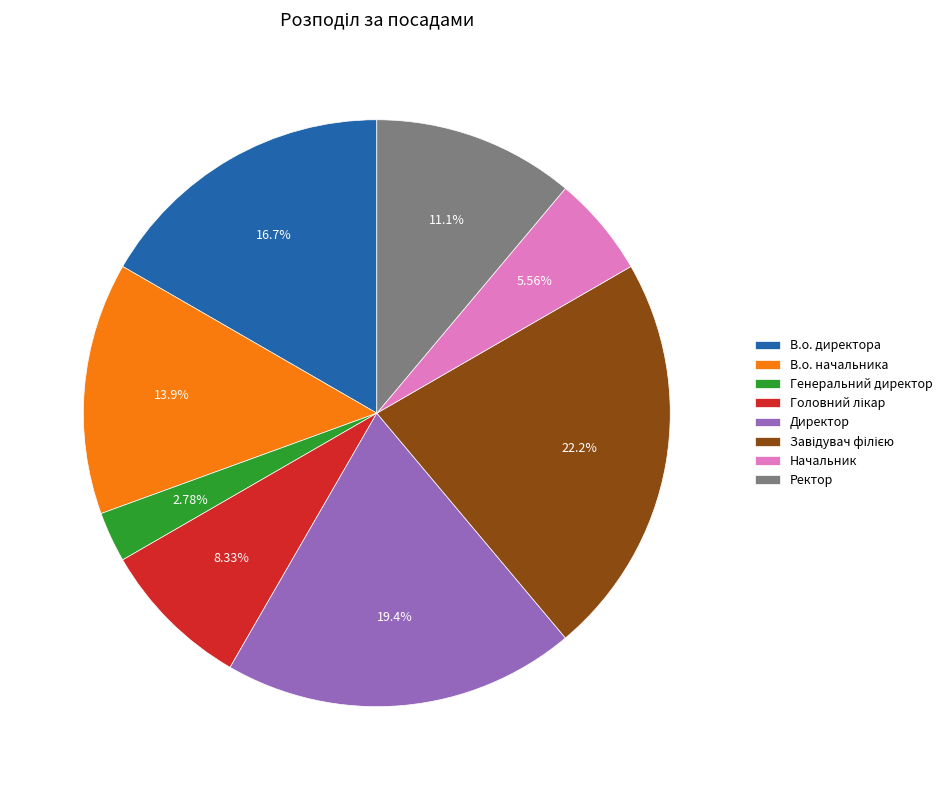

Is it true that В.о. начальника is 26% of the pie?

False